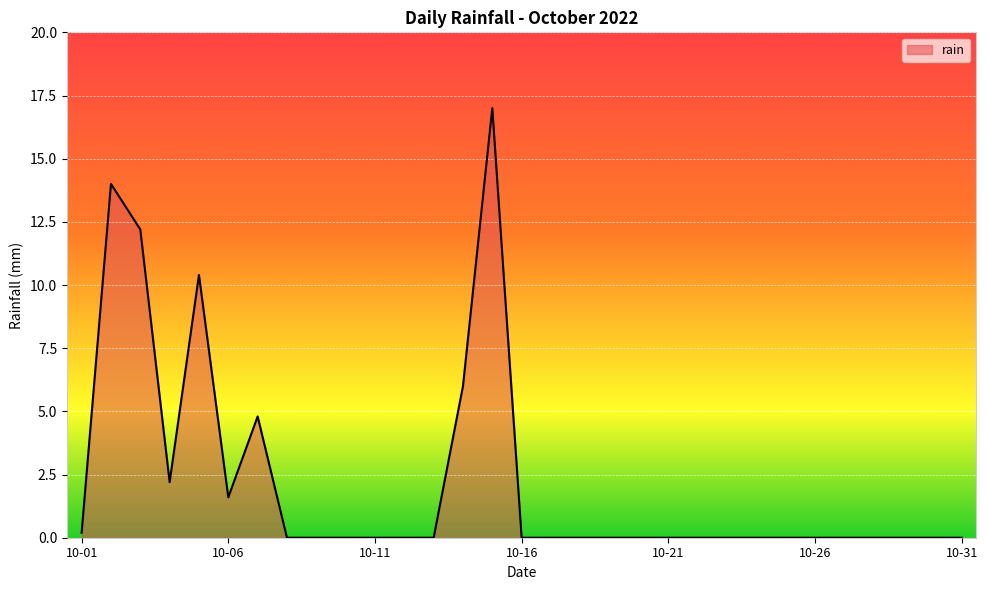

What is the maximum value shown in the chart?

17.0